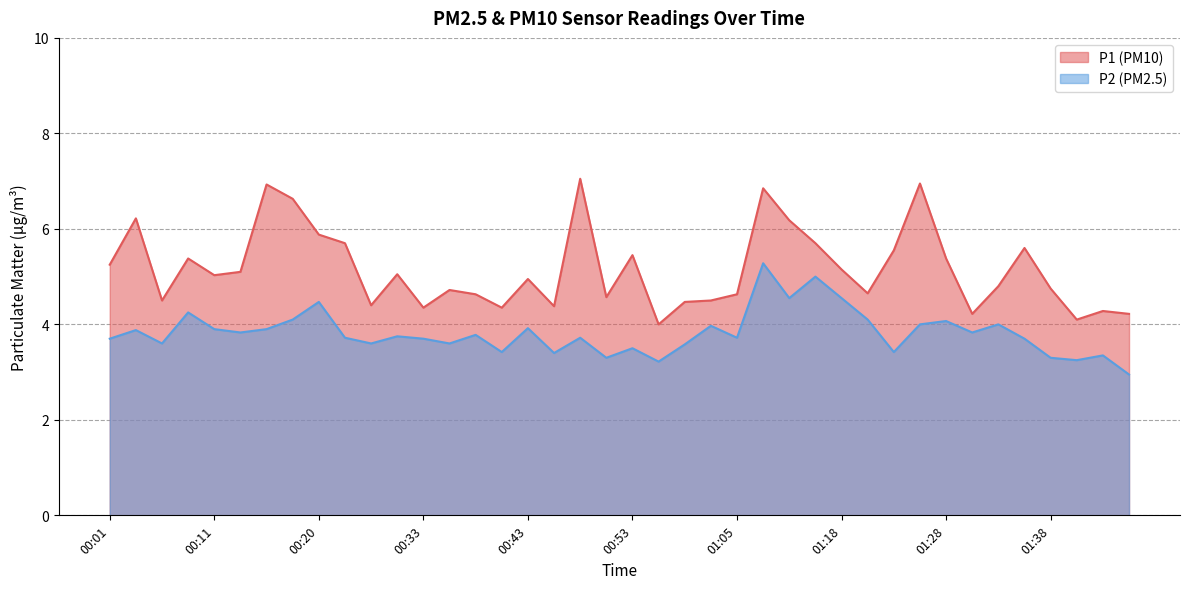

What is the label of the 16th point from the right?

01:05